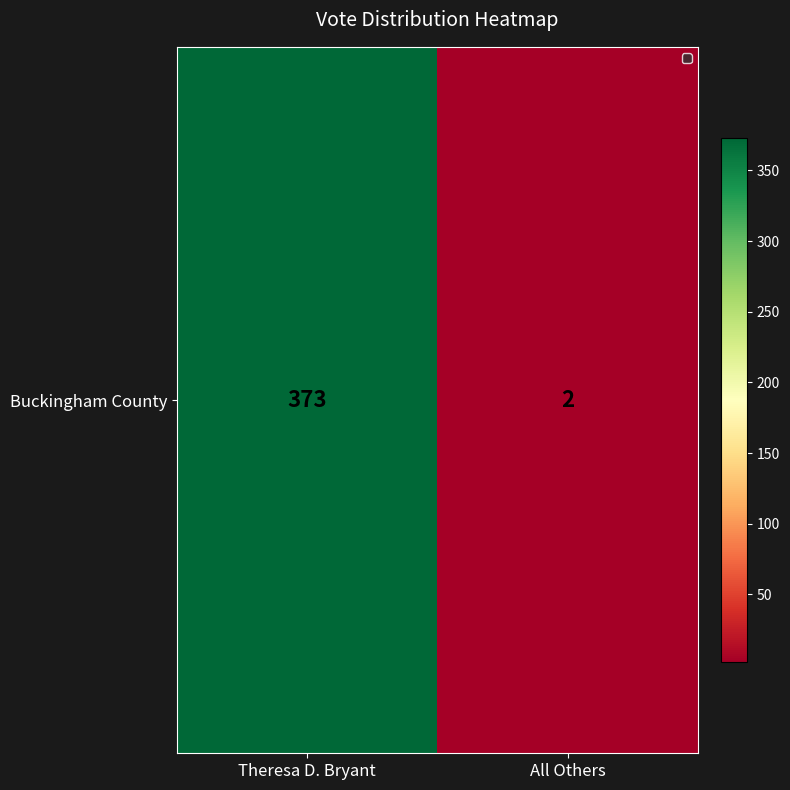

What is the sum of the values at All Others and Theresa D. Bryant?

375